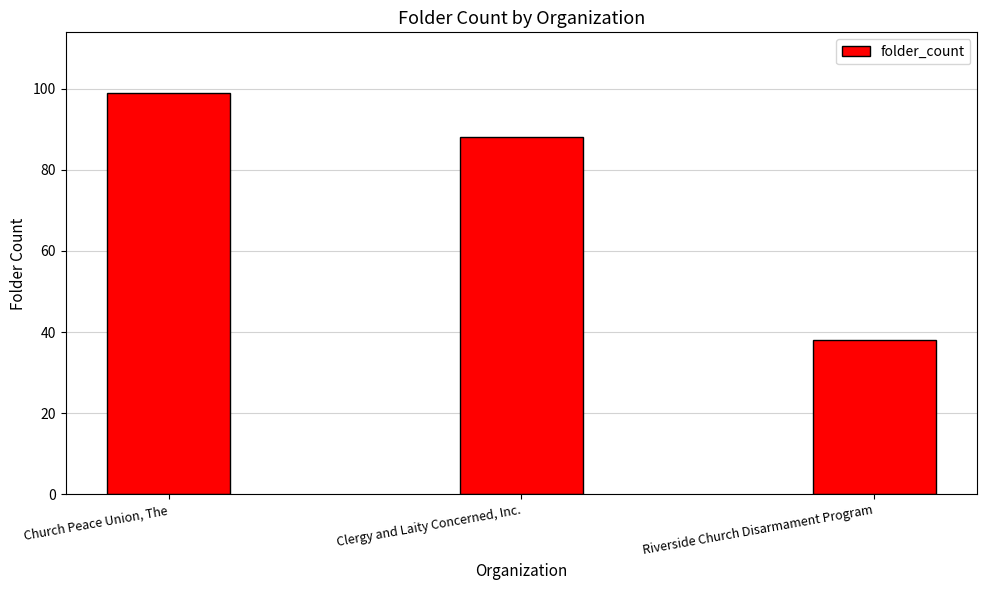

What is the difference between the maximum and second lowest values?

11